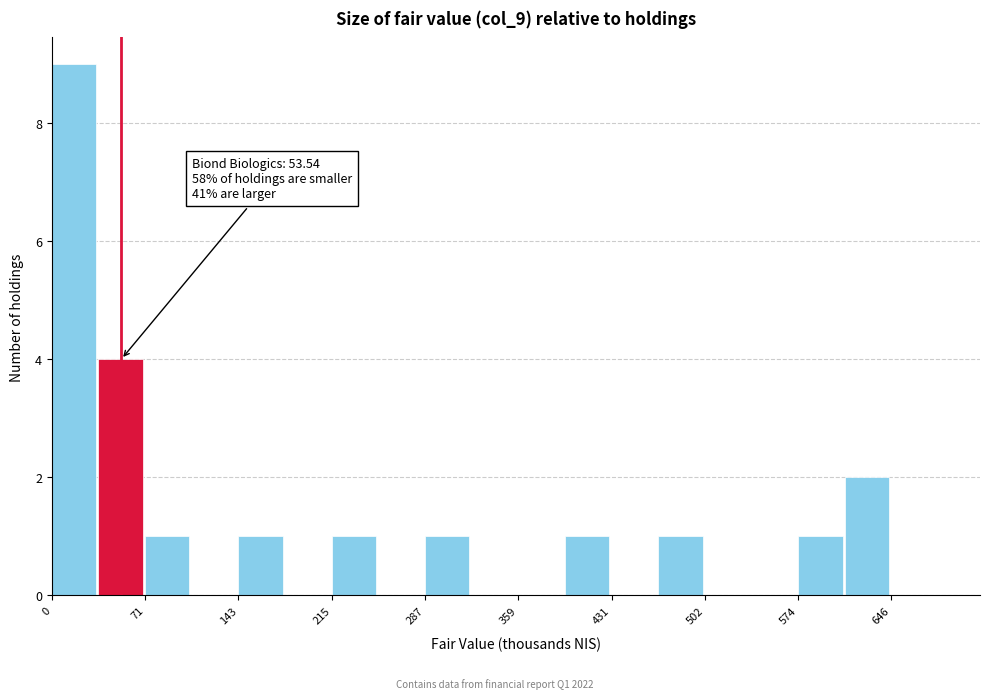

Around what value on the x-axis is the tallest bar? Give the approximate position of its centre, as read against the axis.

20